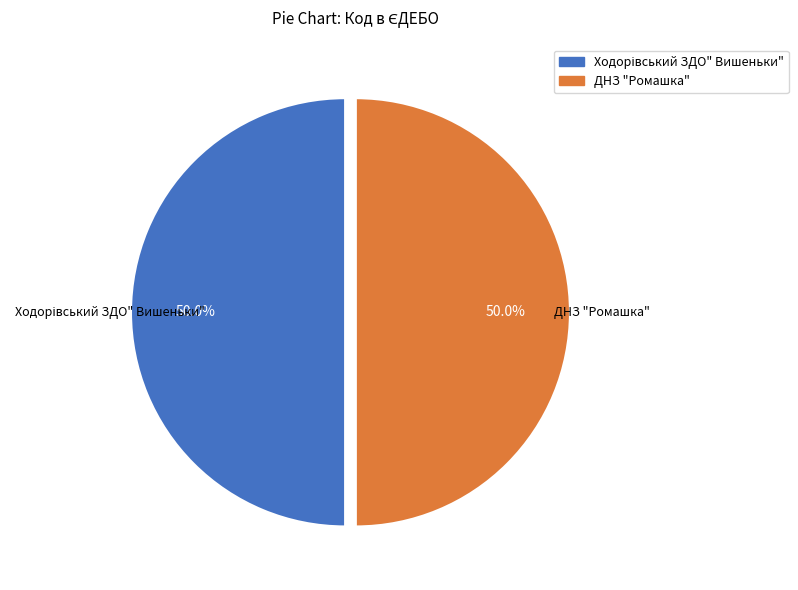

What portion of the pie excludes ДНЗ "Ромашка"?

50.0%